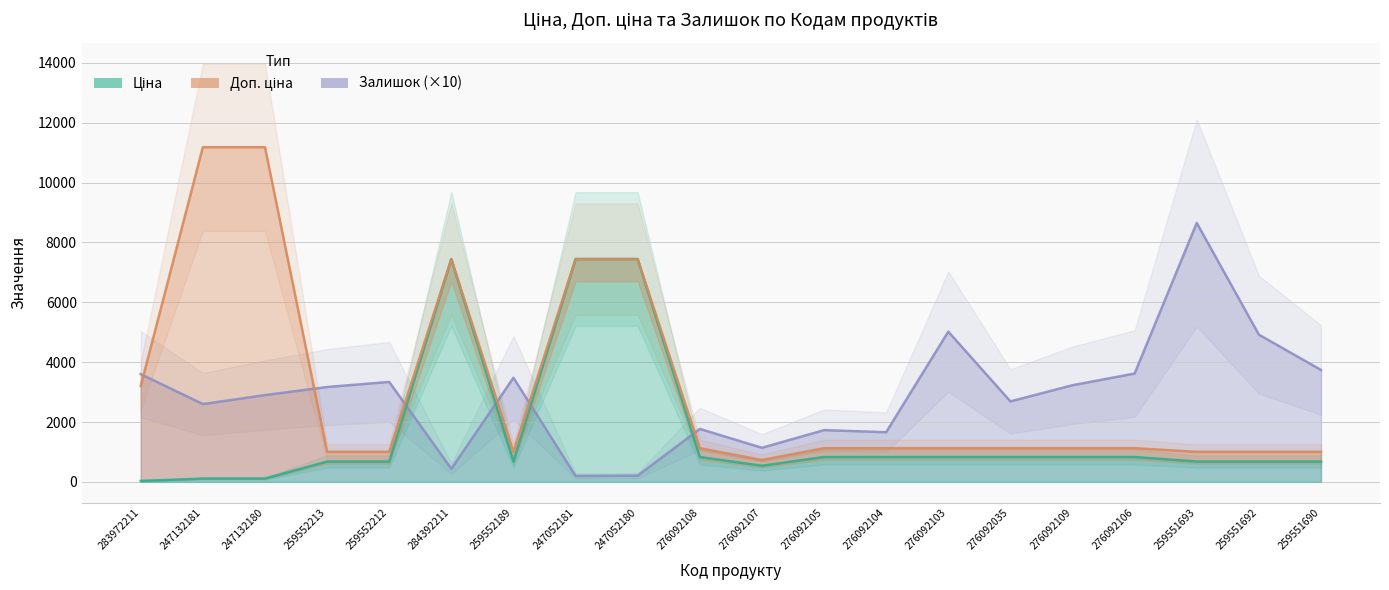

The value of Доп. ціна at 259551690 is 1004.1. True or false?

True